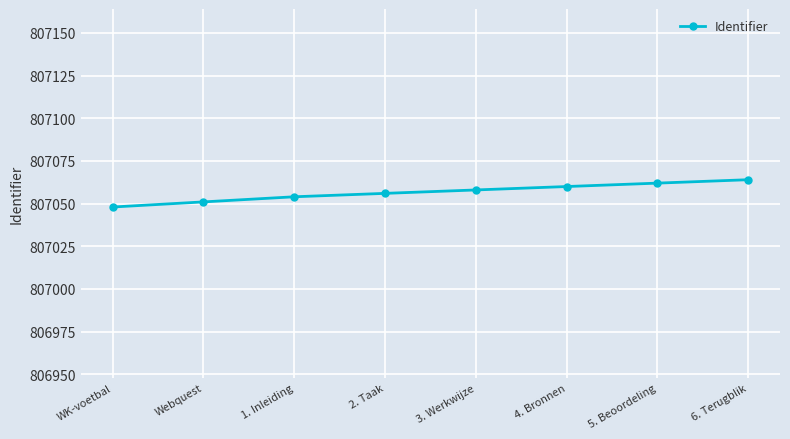

Rank the categories by value from lowest to highest.

WK-voetbal, Webquest, 1. Inleiding, 2. Taak, 3. Werkwijze, 4. Bronnen, 5. Beoordeling, 6. Terugblik